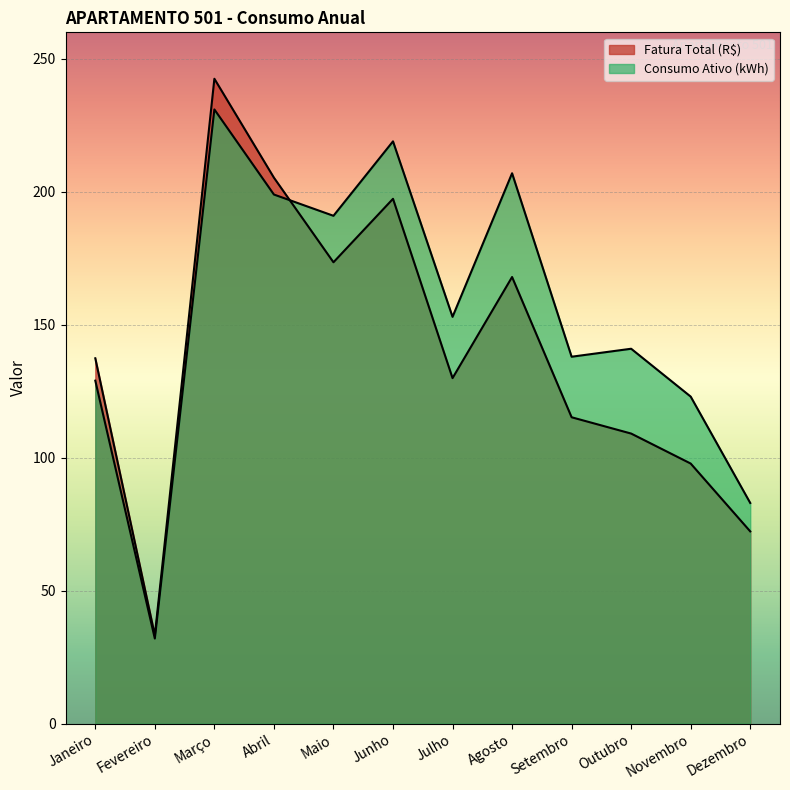

What is the label of the 6th point from the left?

Junho